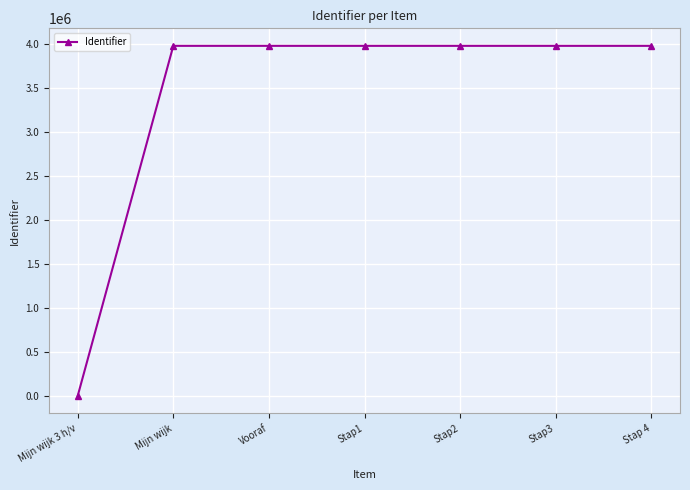

What is the difference between the second highest and second lowest values?

11